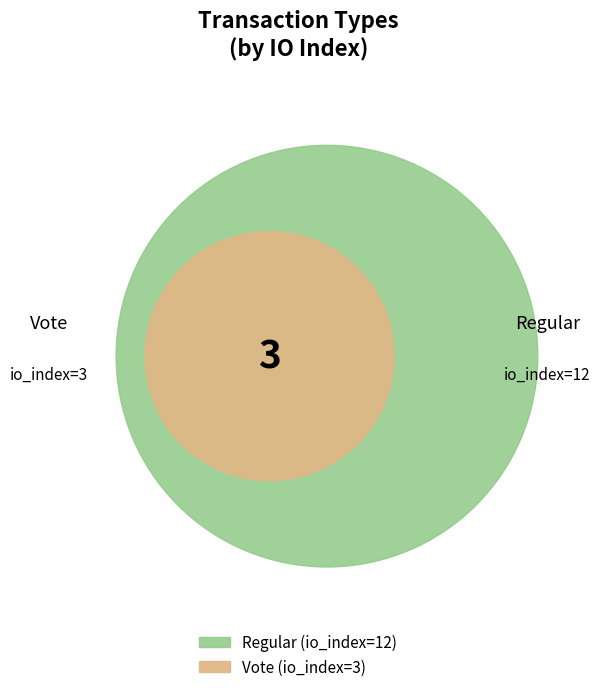

Count the number of slices in the pie.

2